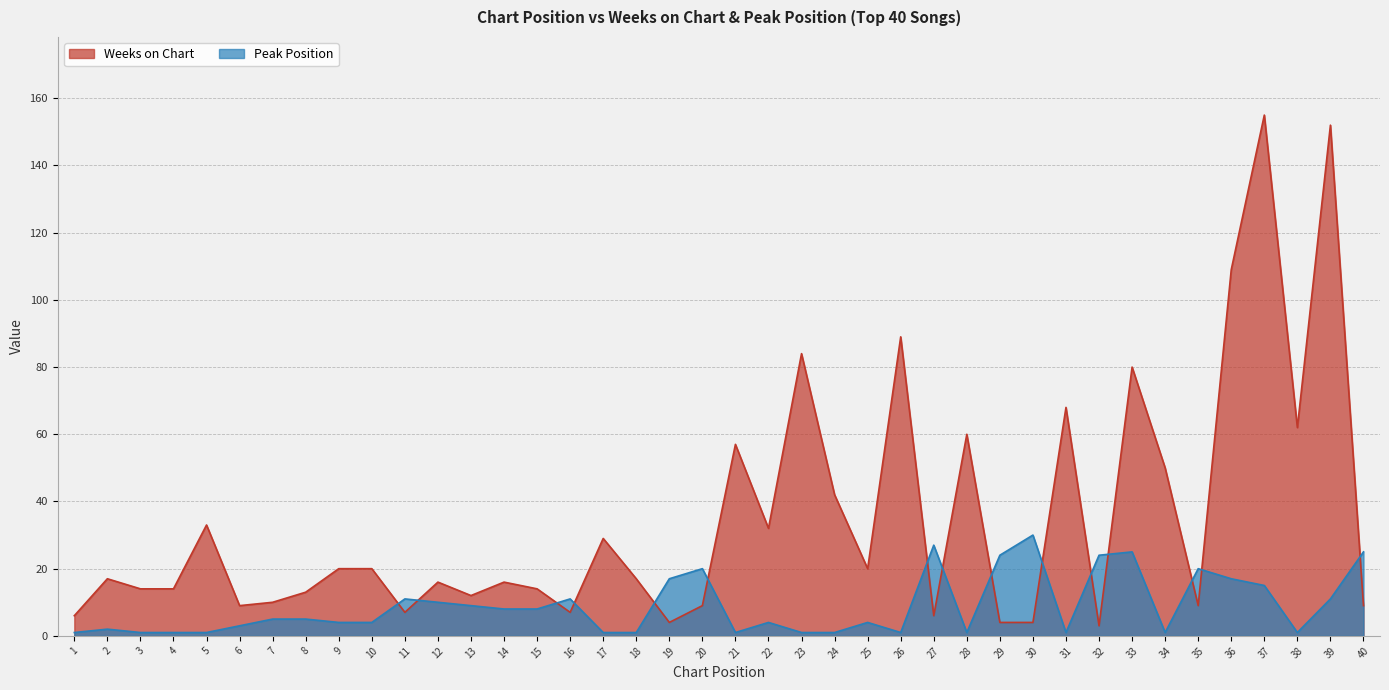

How many distinct data groups are displayed?

2